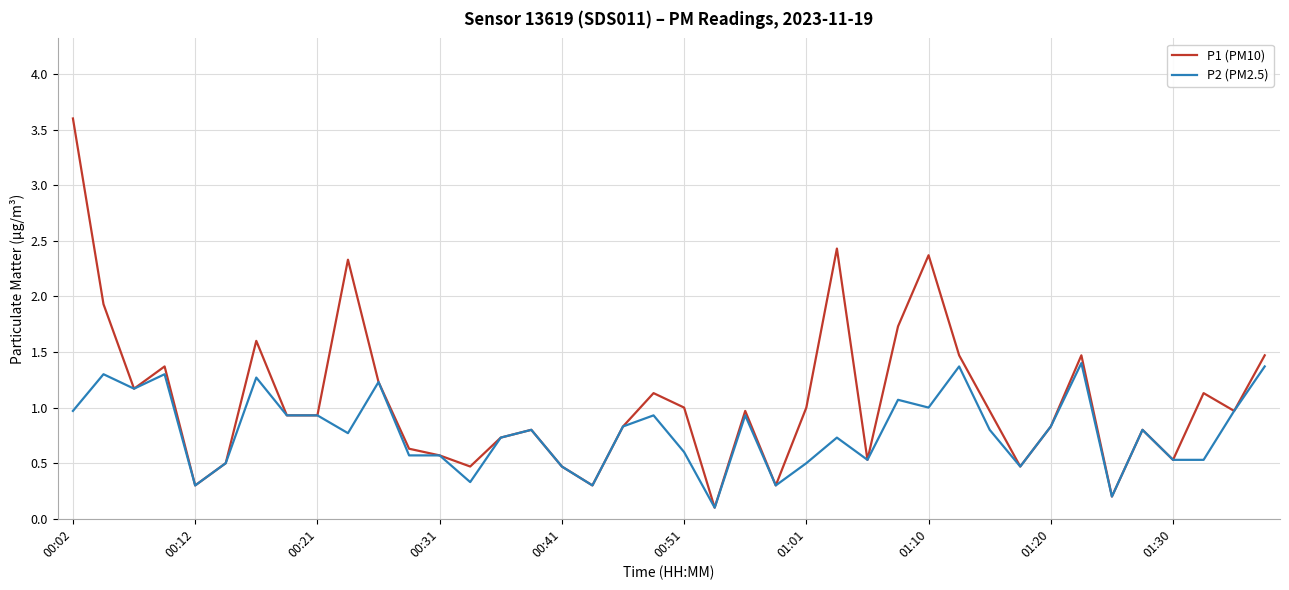

Rank the series by their average value, from highest to lowest.

P1 (PM10), P2 (PM2.5)